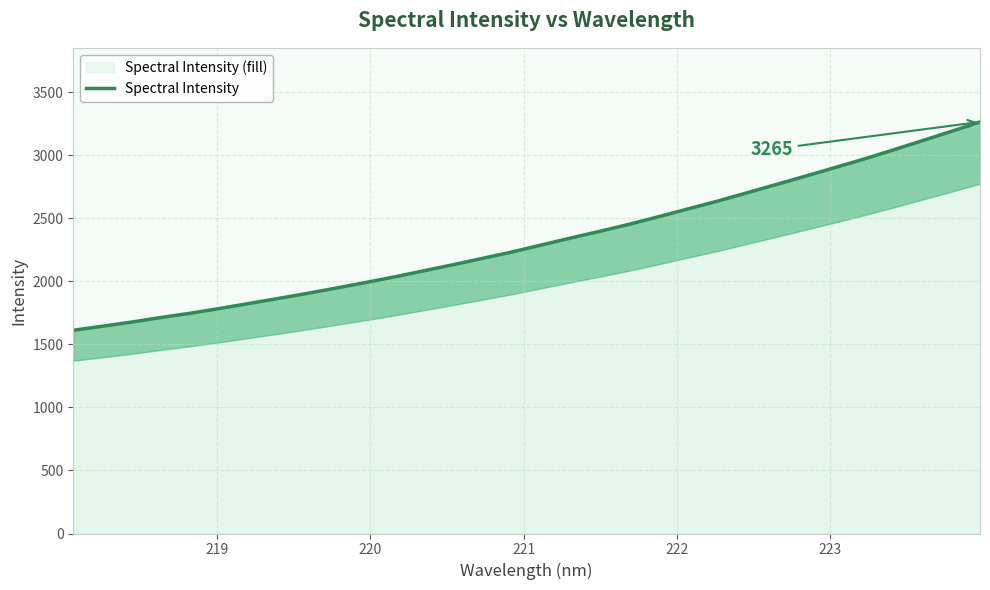

What is the lowest value of the Spectral Intensity (fill) series?

1612.6